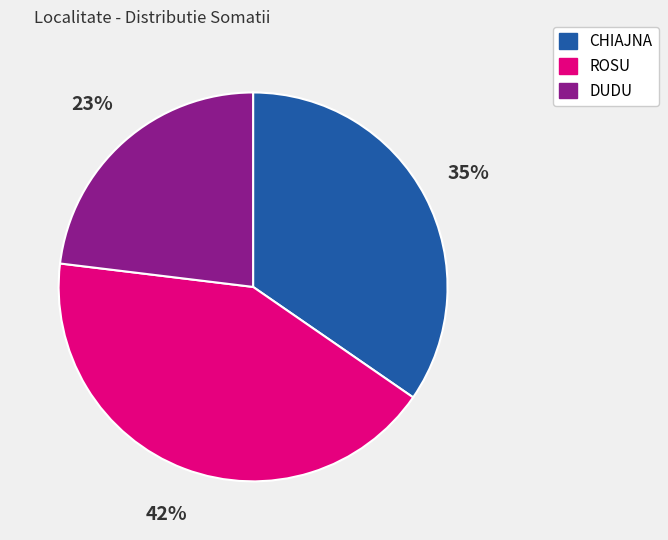

The CHIAJNA slice represents 35% of the pie. True or false?

True